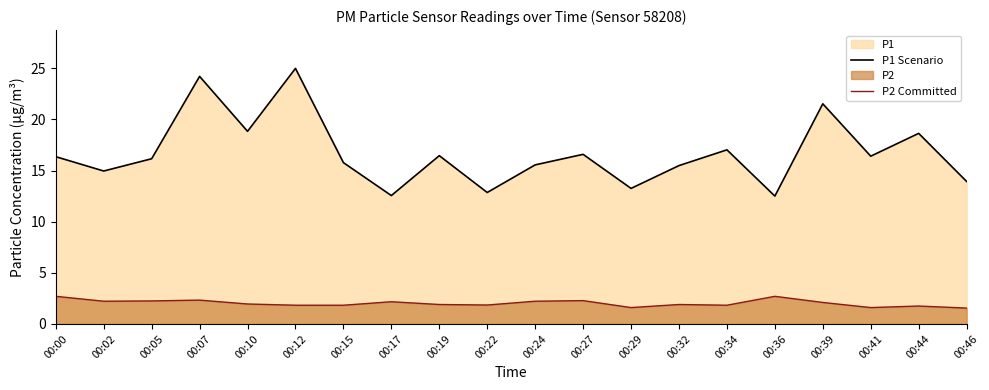

Where is P1 Scenario nearest to the value 18?

00:44